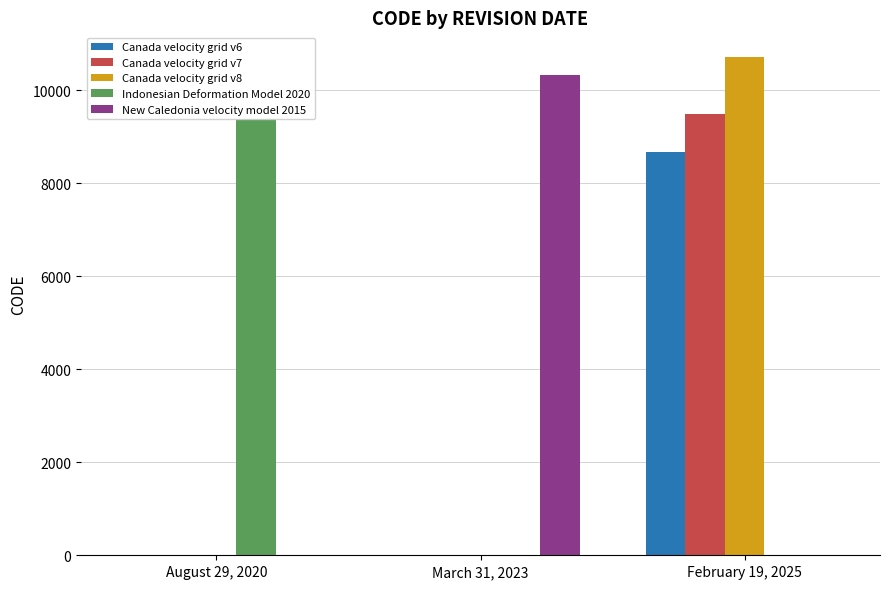

What is the sum of all Indonesian Deformation Model 2020 values?

9375